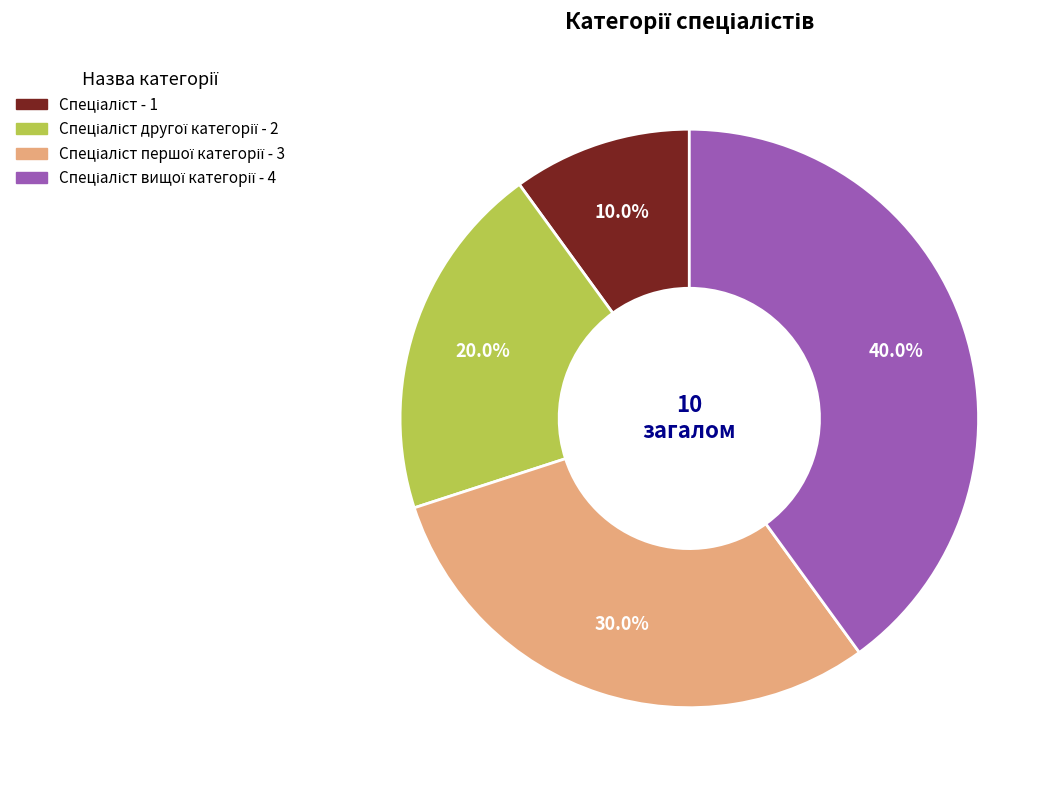

Is there any slice that represents more than half of the pie?

No